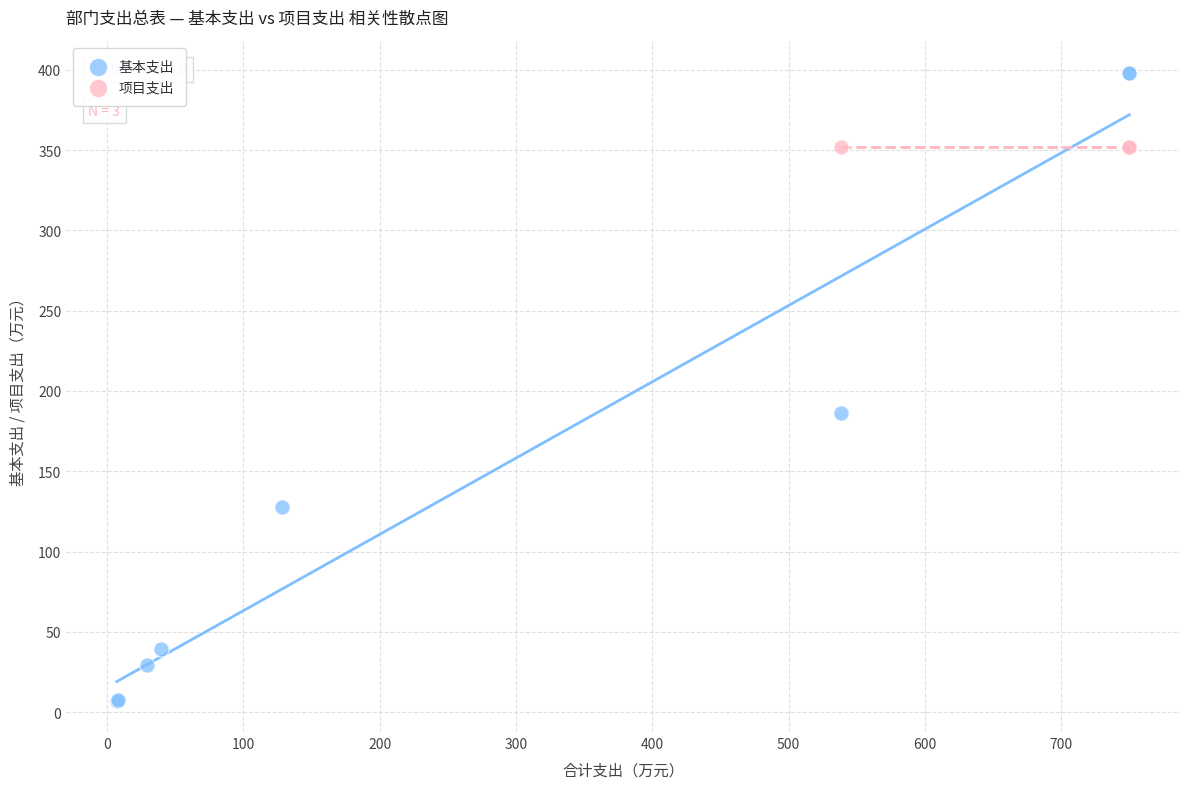

Which series contains the highest Y value?

基本支出